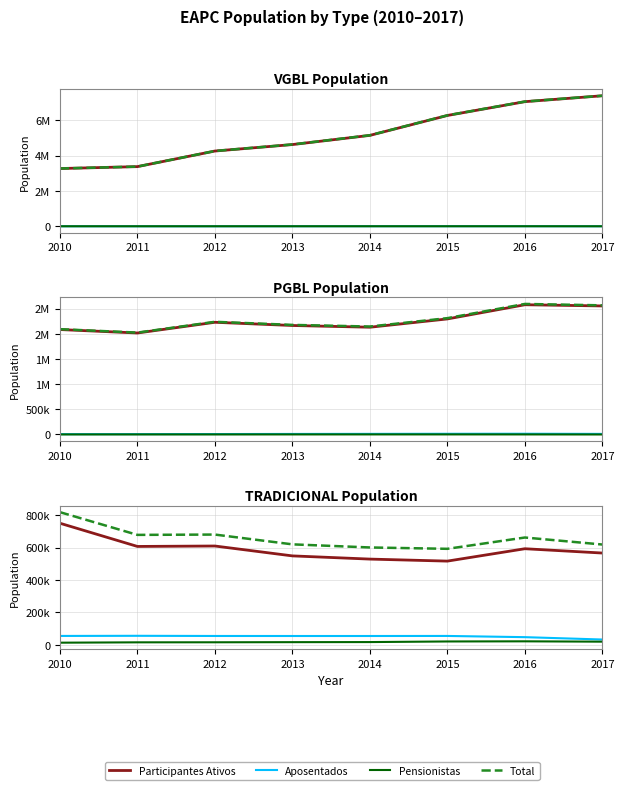

At which label is Participantes Ativos closest to 633113?

2012